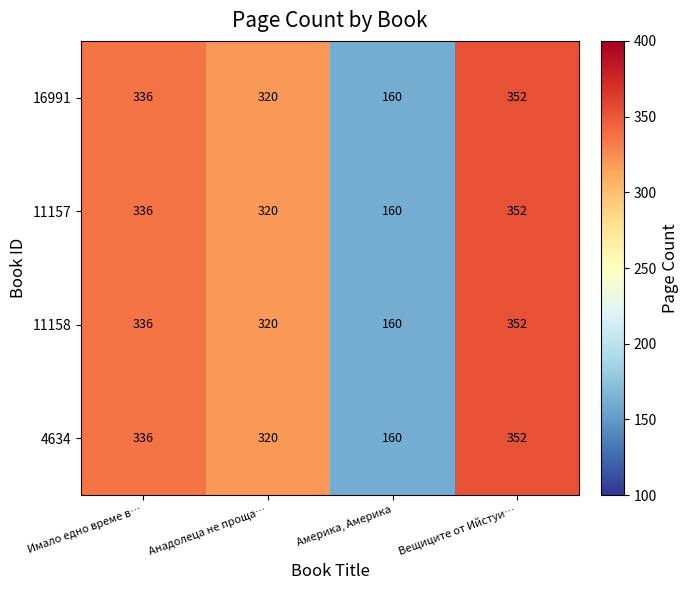

Reading left to right, what are all the values shown in this chart?

16991: 336	320	160	352
11157: 336	320	160	352
11158: 336	320	160	352
4634: 336	320	160	352